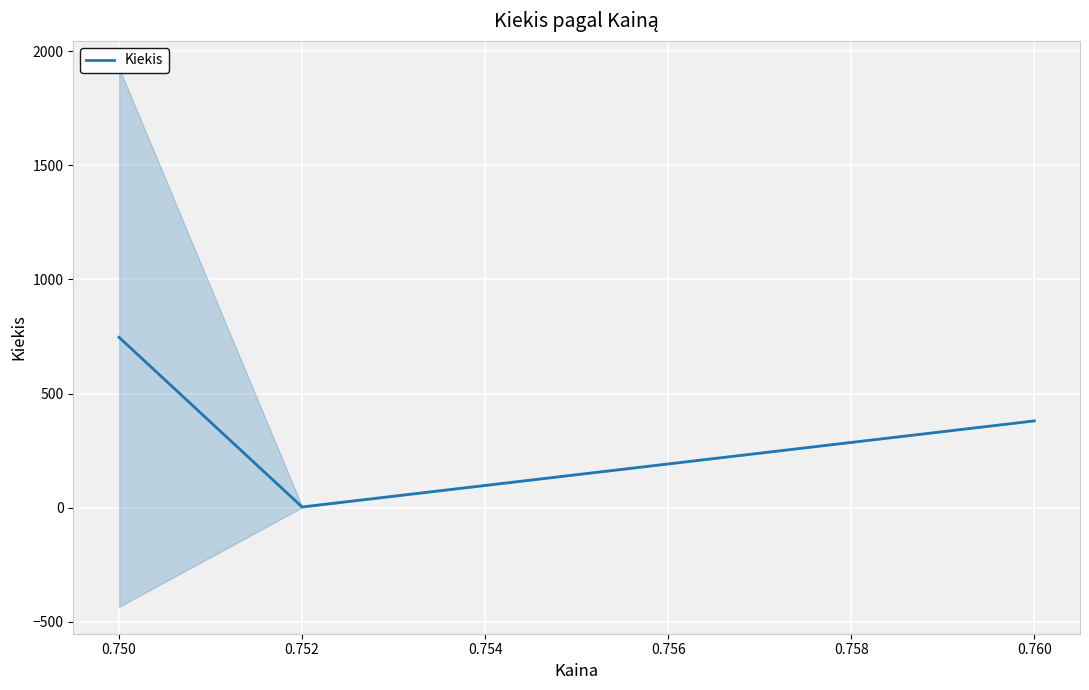

How many categories are shown in the chart?

3